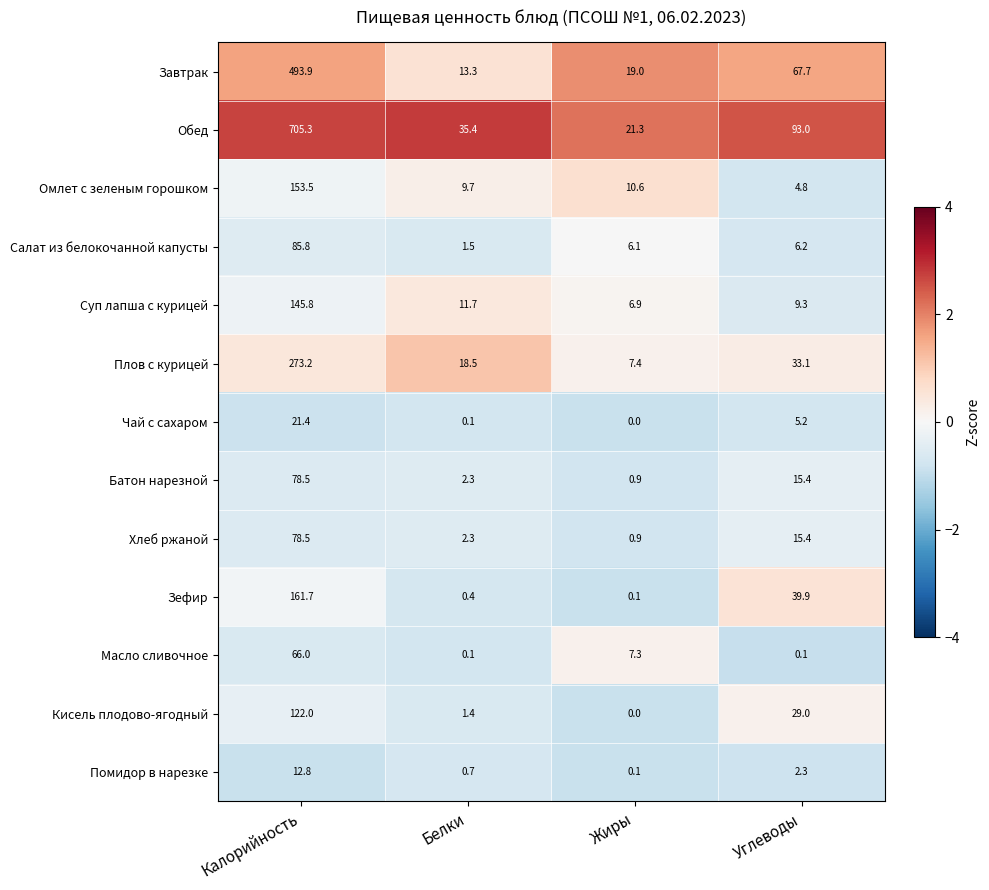

At which category does the chart reach its minimum across all series?

Жиры